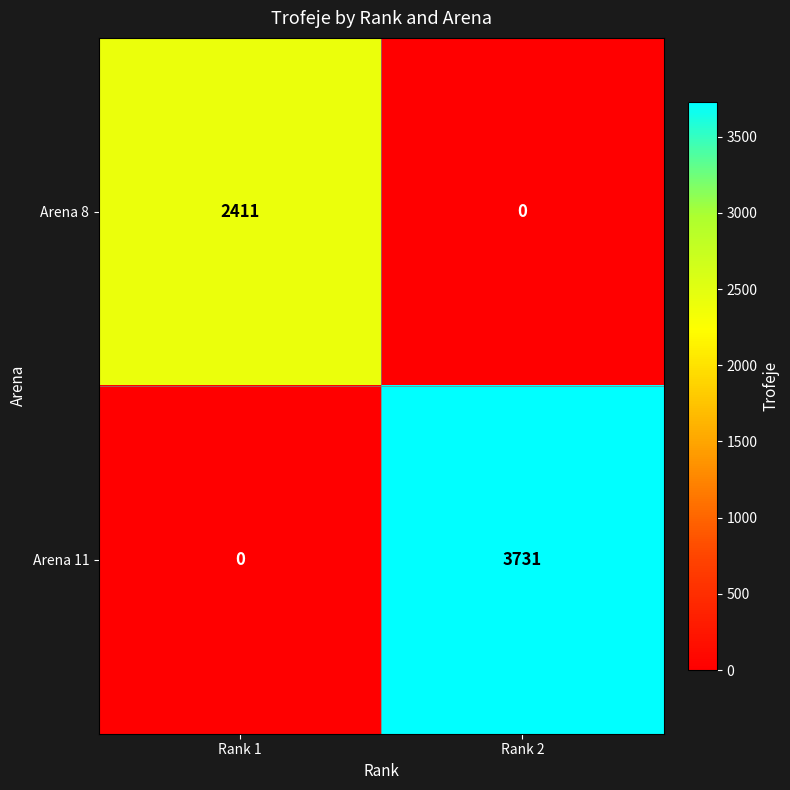

What is the sum of all Arena 8 values?

2411